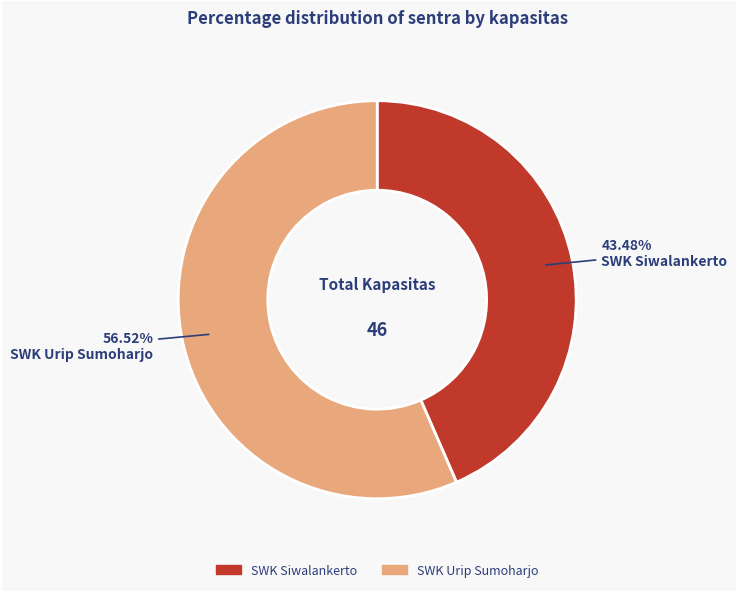

Between SWK Siwalankerto and SWK Urip Sumoharjo, which is larger?

SWK Urip Sumoharjo